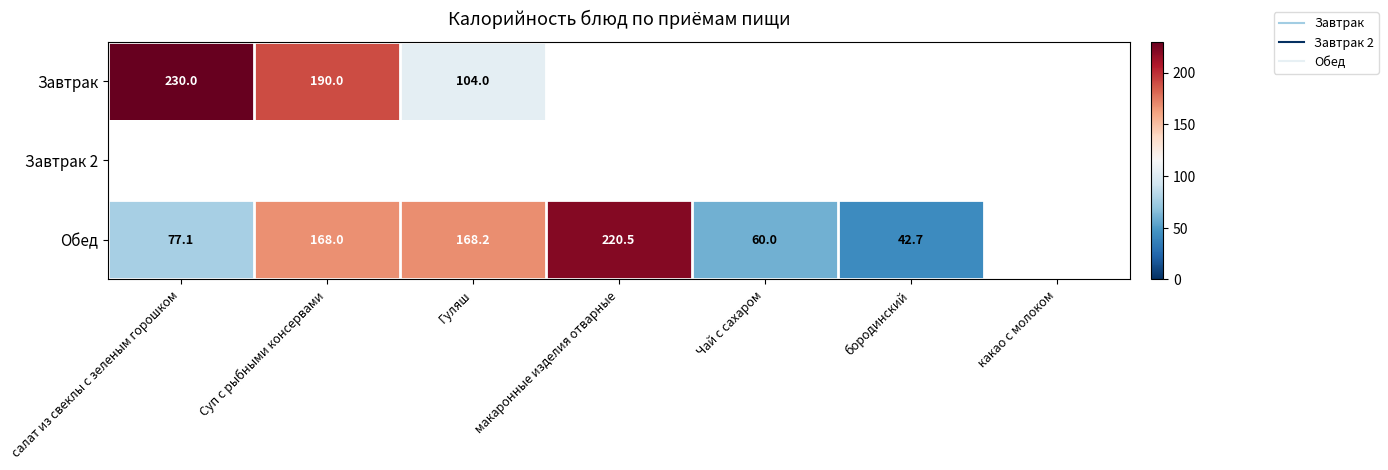

True or false: Завтрак has a value of 337.5 at Суп с рыбными консервами.

False